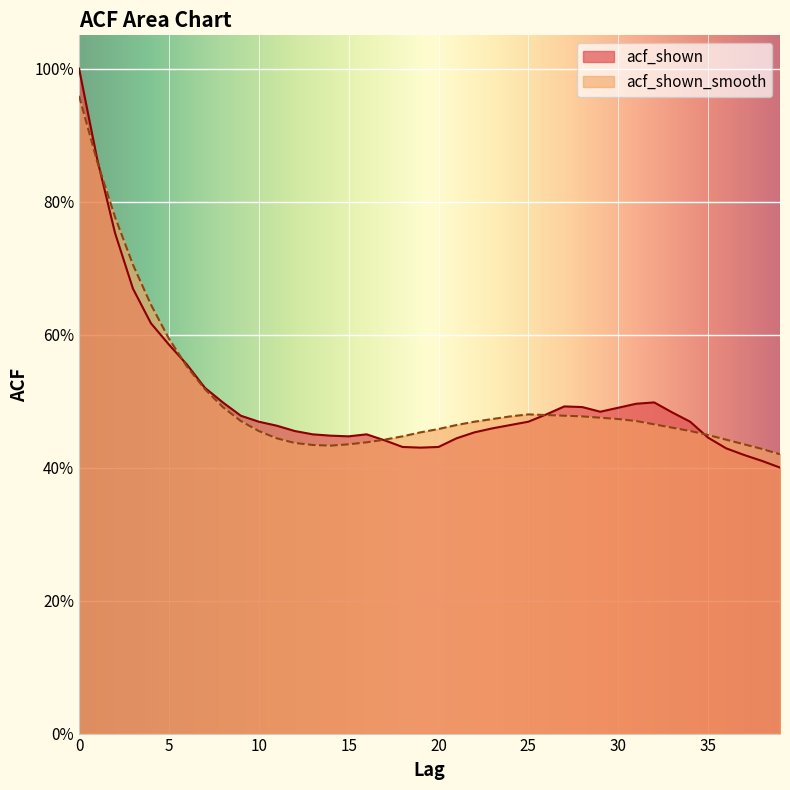

After their last crossing, which series has the higher values: acf_shown or acf_shown_smooth?

acf_shown_smooth